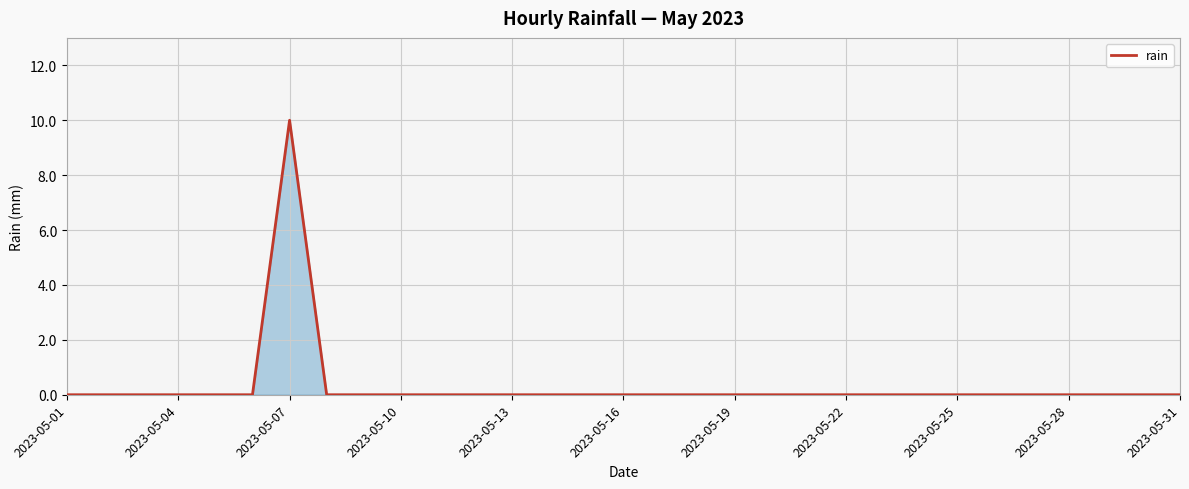

What is the greatest value displayed?

10